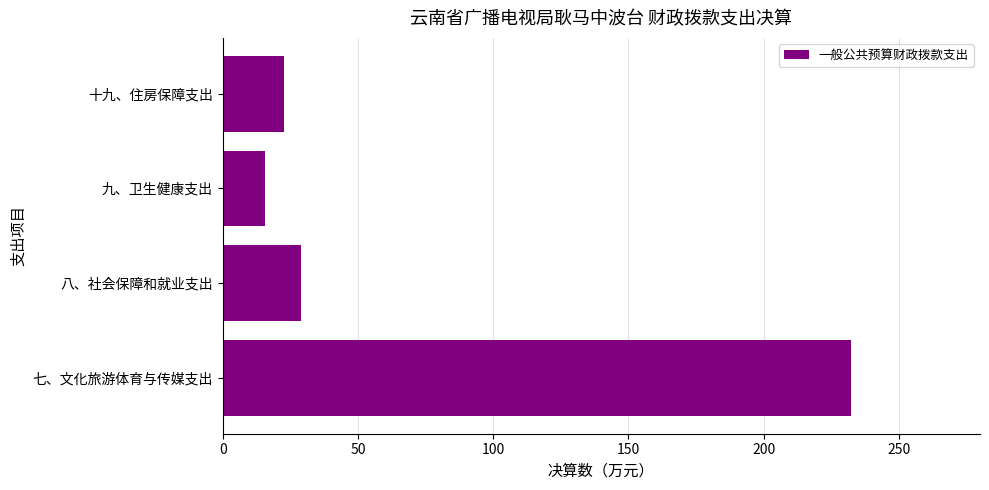

Rank the categories by value from lowest to highest.

九、卫生健康支出, 十九、住房保障支出, 八、社会保障和就业支出, 七、文化旅游体育与传媒支出